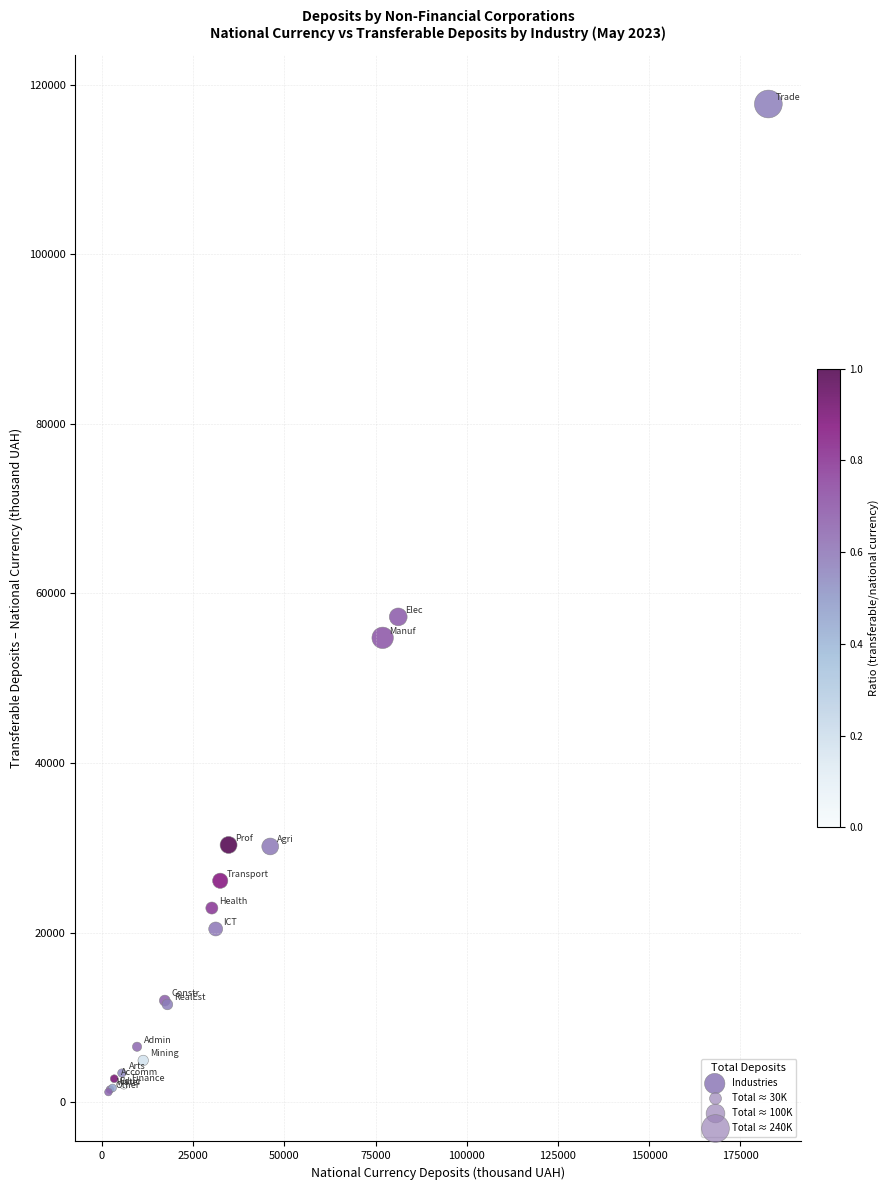

What Y value in the scatter plot is closest to 59452?

57228.8